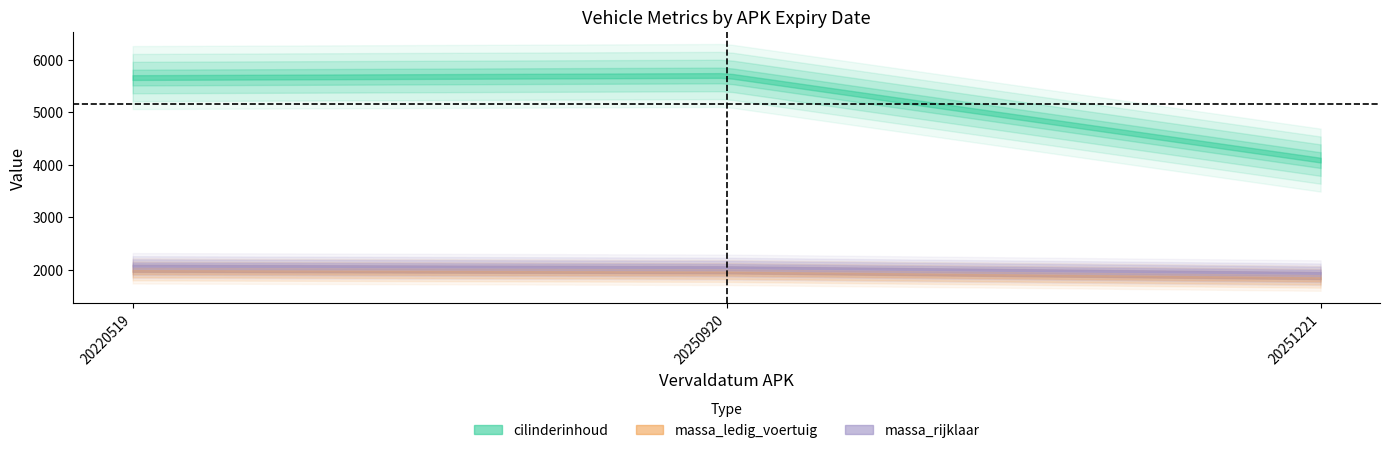

At 20220519, list the series in order from smallest to largest.

massa_ledig_voertuig, massa_rijklaar, cilinderinhoud